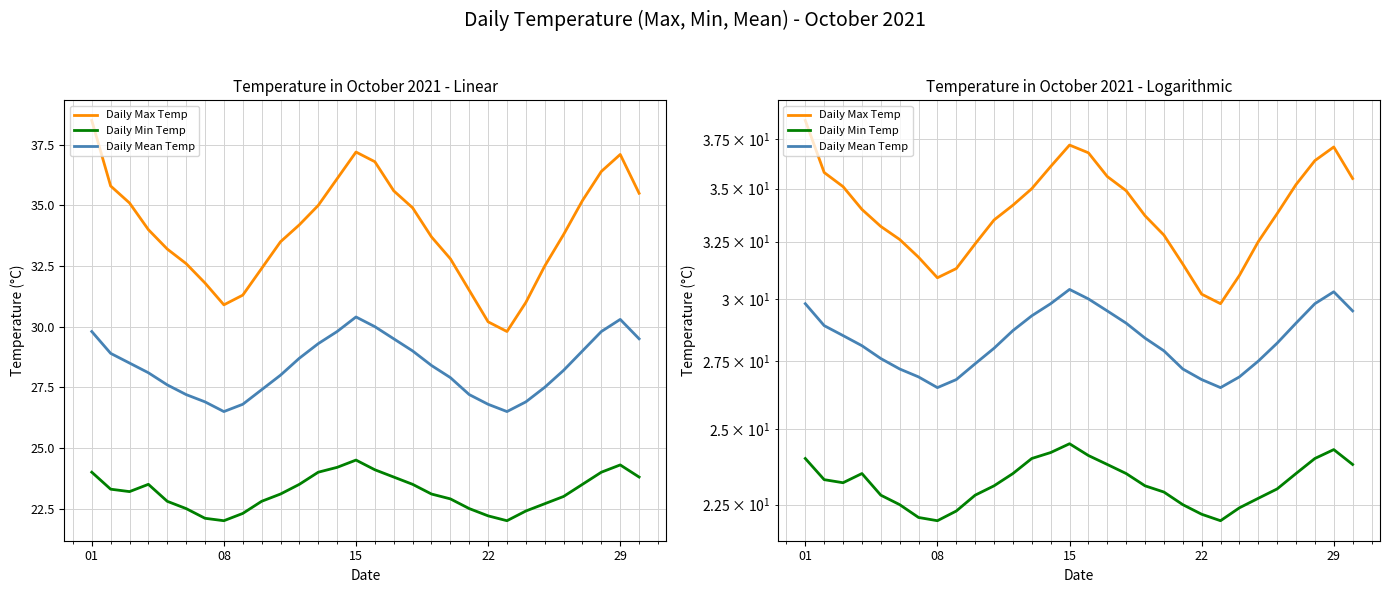

What is the minimum value shown in the chart?

22.0